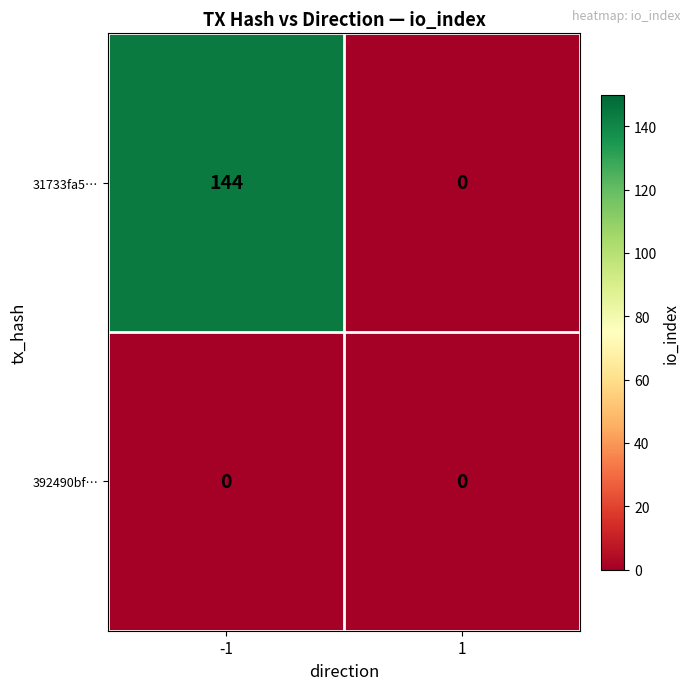

What value does the 31733fa5… series have at -1?

144